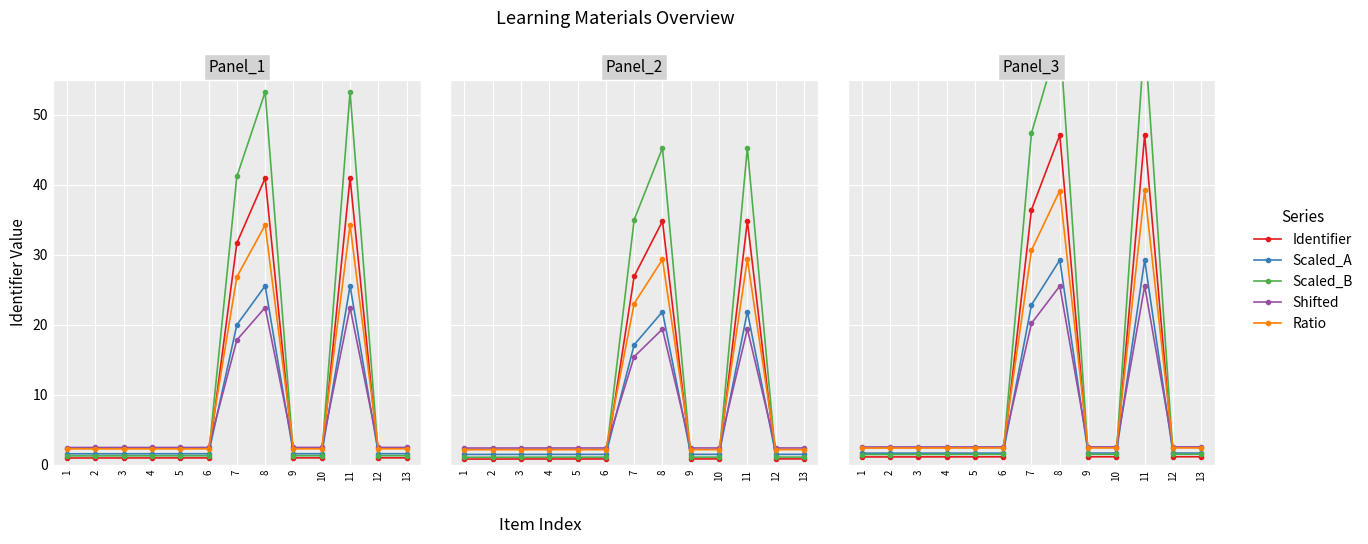

At how many categories does at least one series exceed 42?

3